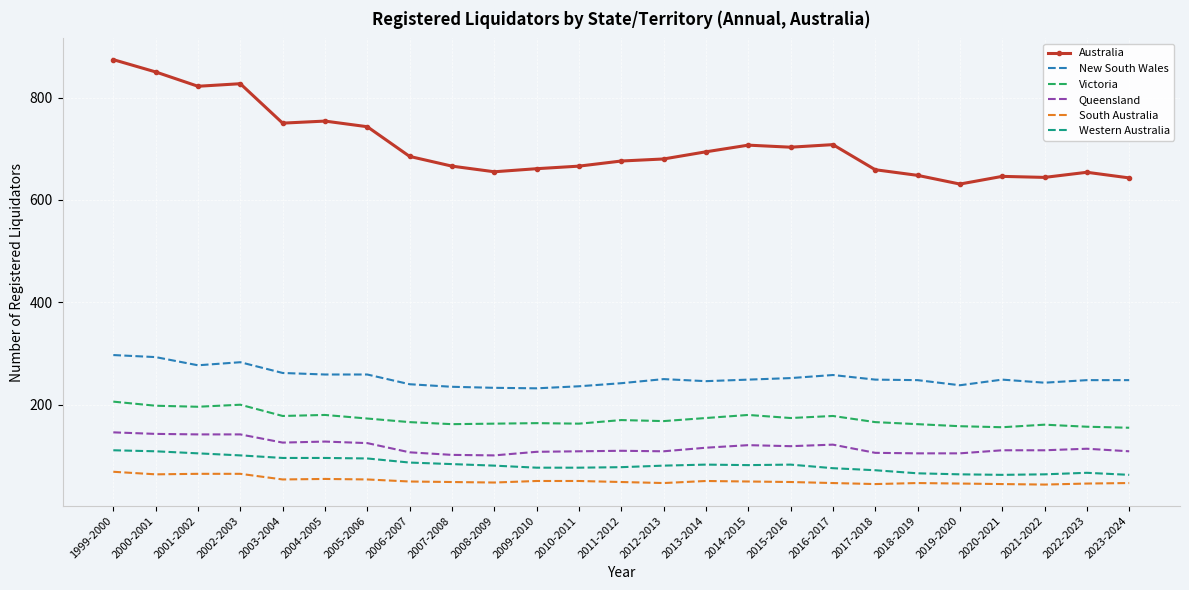

The value of South Australia at 2001-2002 is 37. True or false?

False